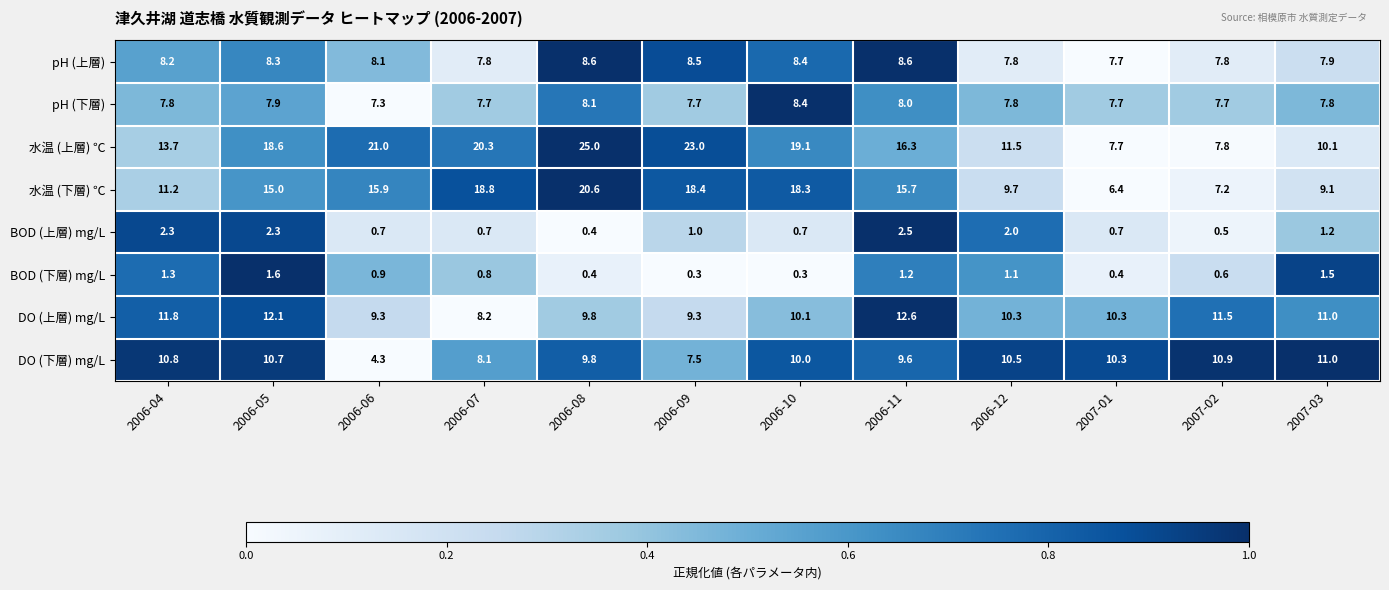

Which series has the widest spread of values?

水温 (上層) ℃